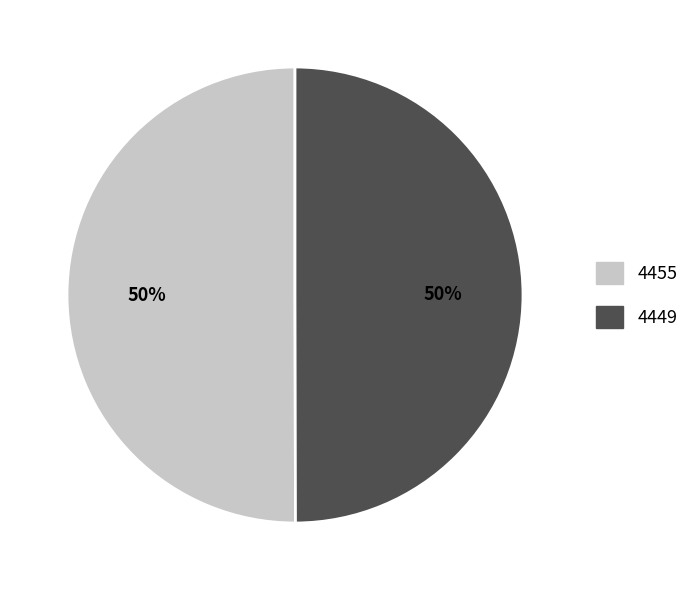

What percentage is the 4449 slice, to the nearest percent?

50%